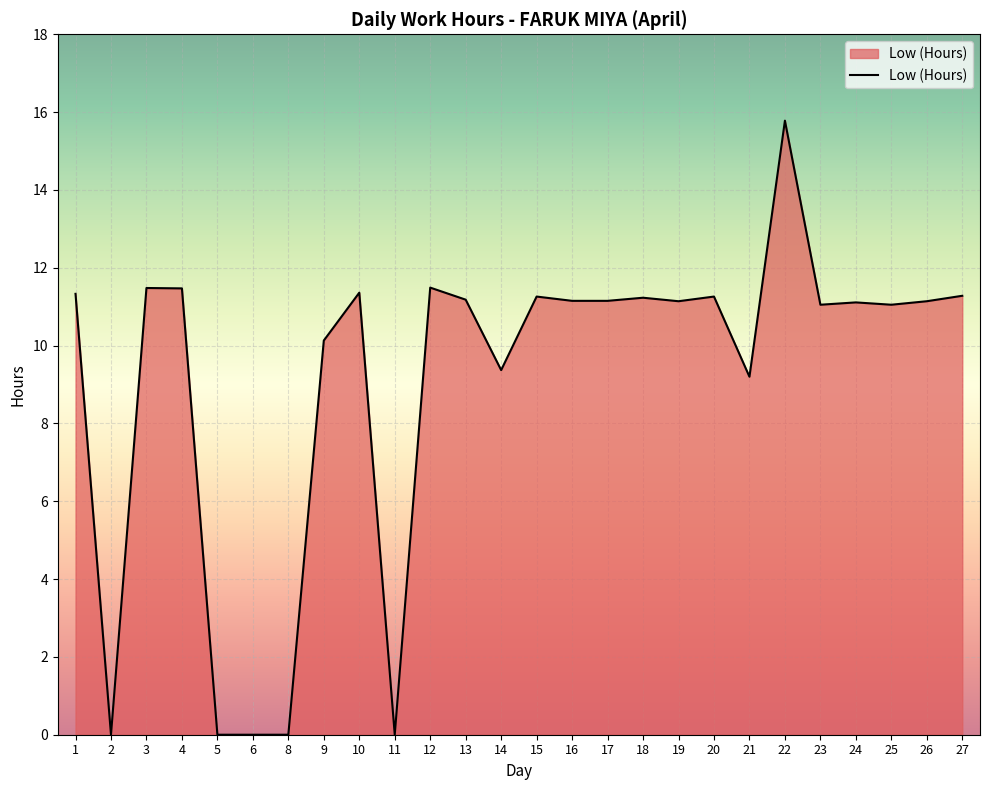

What is the difference between the maximum and minimum values?

15.8